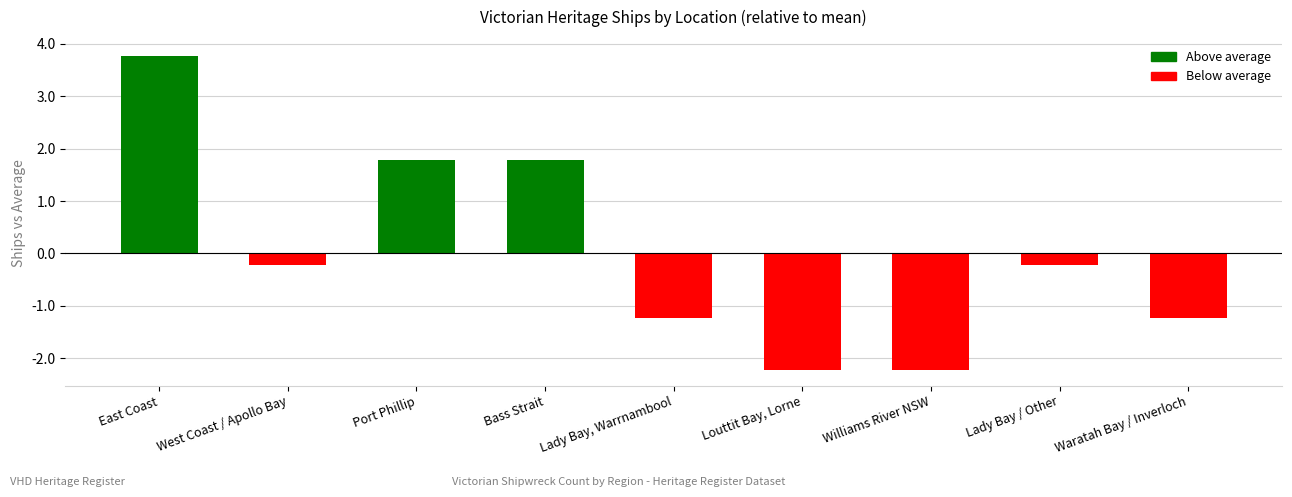

Is it true that the value at Bass Strait is 1.8?

True